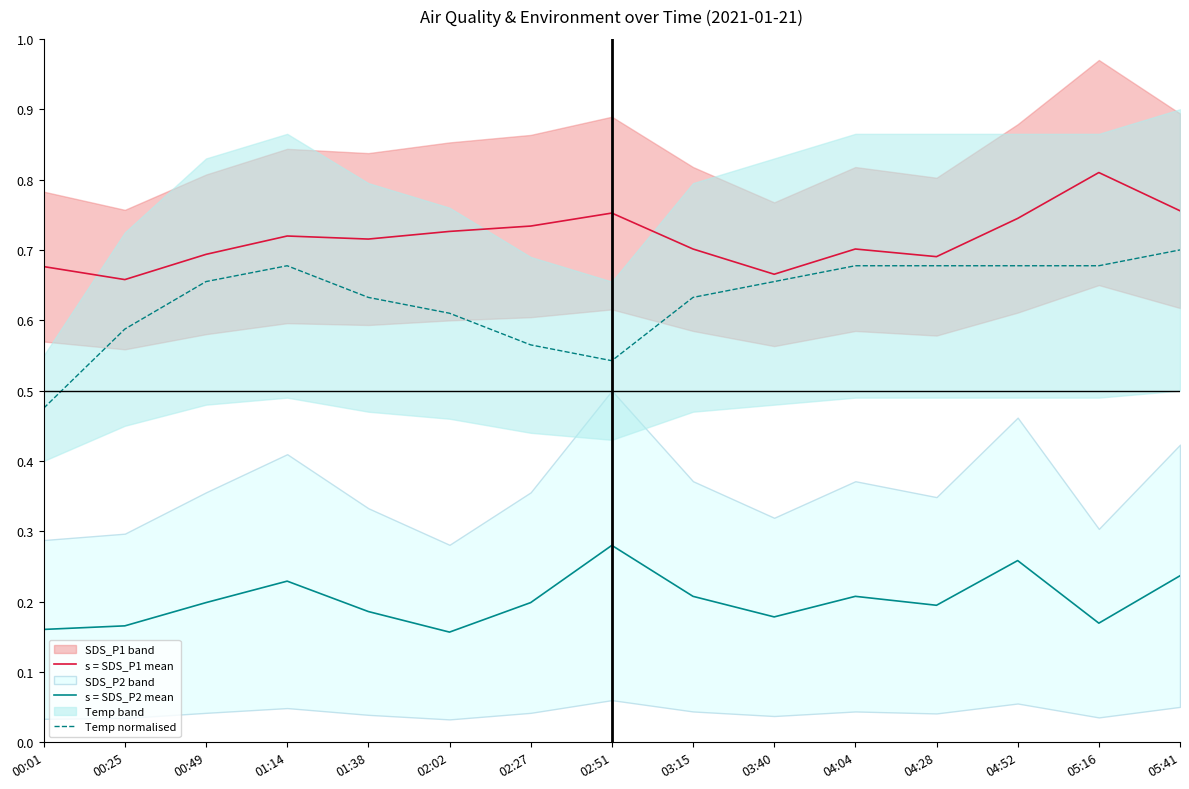

Is the value of Temp normalised at 00:25 greater than the value of s = SDS_P2 mean at 02:02?

Yes